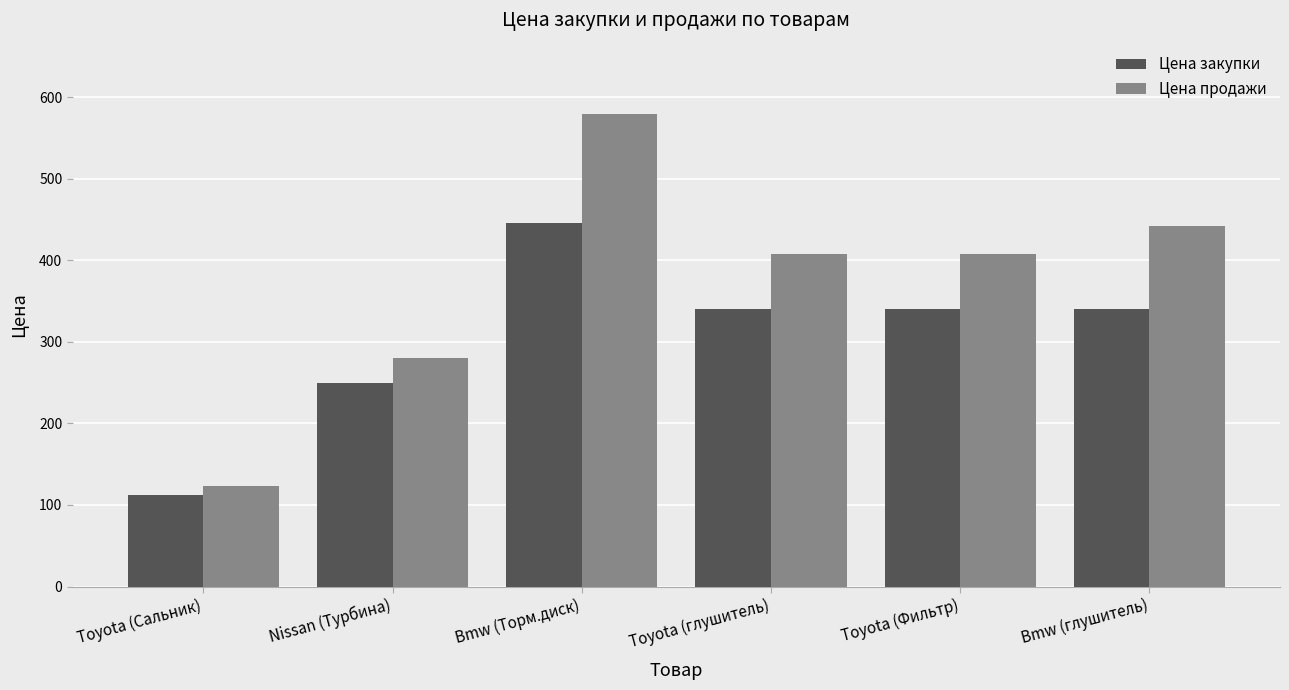

Which series has the largest total across all categories?

Цена продажи